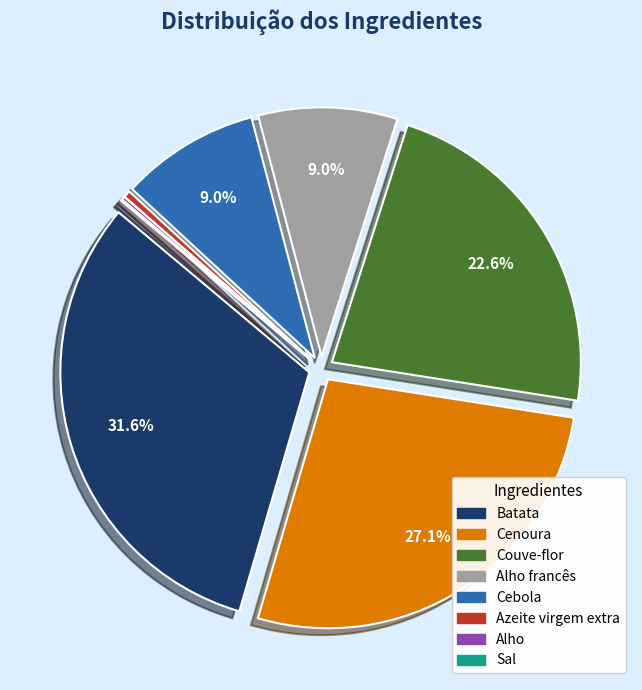

Does any single category account for the majority?

No